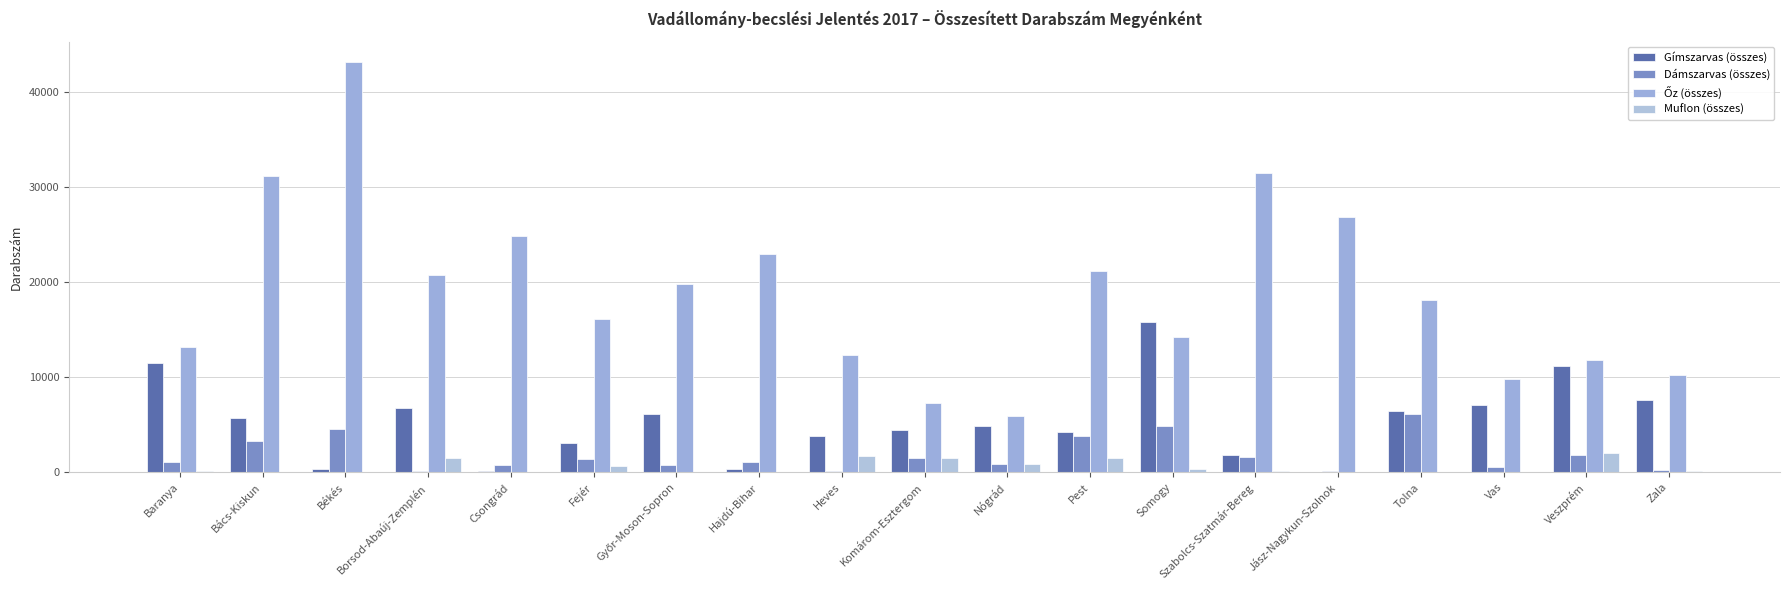

What is the label of the 15th bar from the left?

Jász-Nagykun-Szolnok